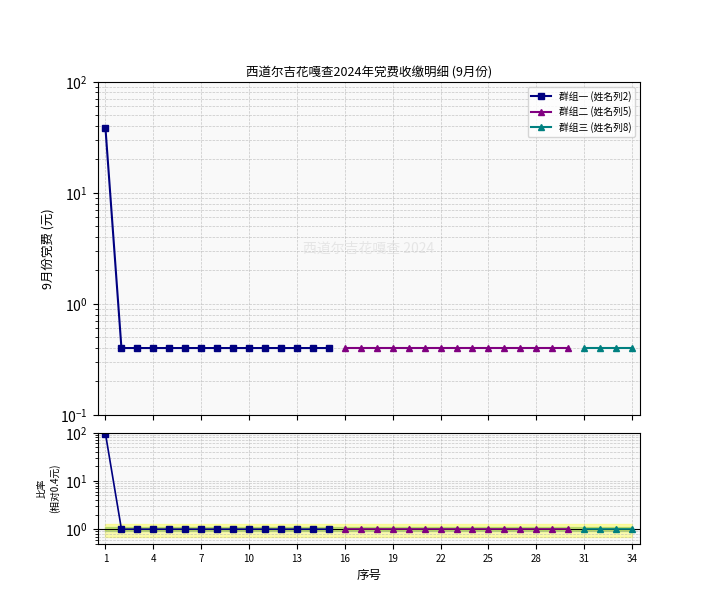

How many positive values does the 群组三 (姓名列8) series have?

4